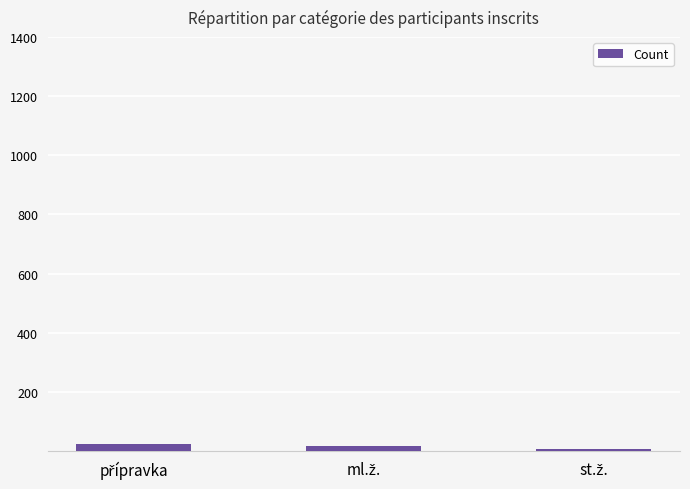

What is the sum of all values?

45